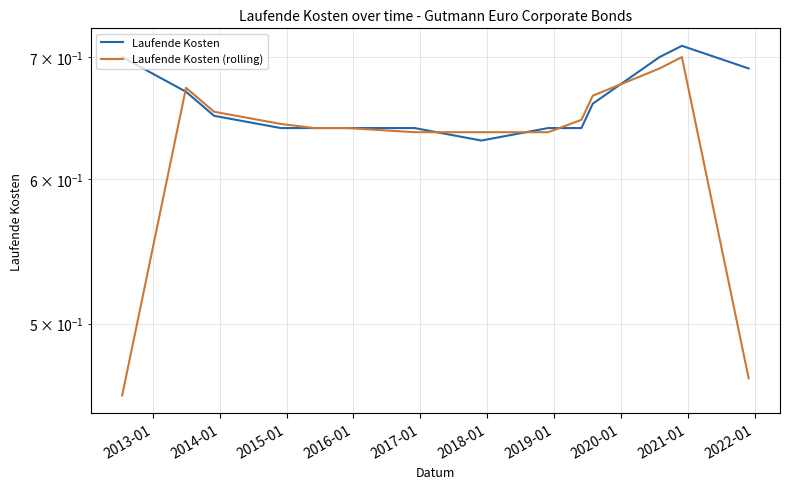

How many distinct data groups are displayed?

2